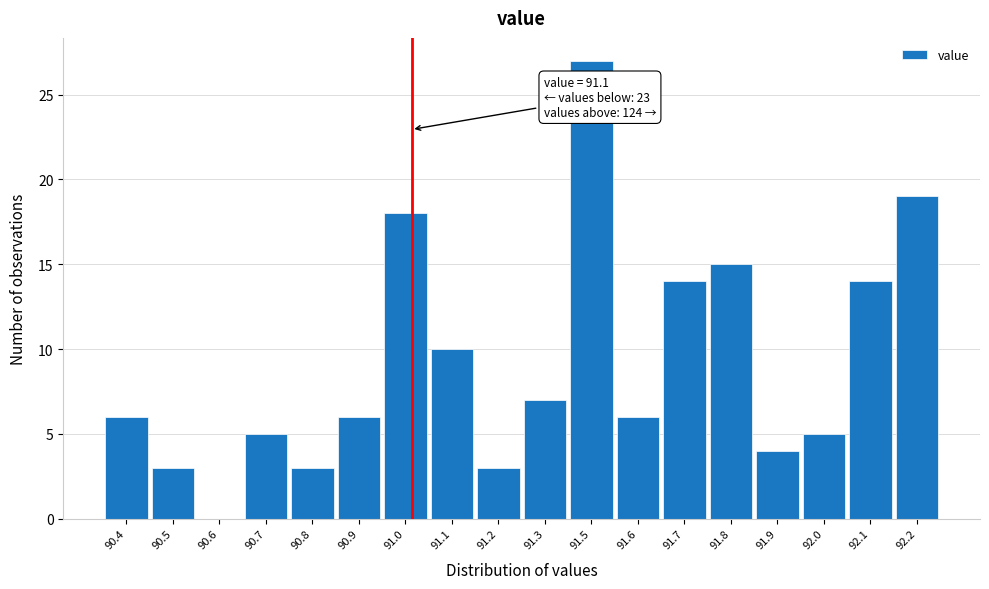

Reading right to left, extract all data points from this chart.

92.2=19	92.1=14	92.0=5	91.9=4	91.8=15	91.7=14	91.6=6	91.5=27	91.3=7	91.2=3	91.1=10	91.0=18	90.9=6	90.8=3	90.7=5	90.6=0	90.5=3	90.4=6